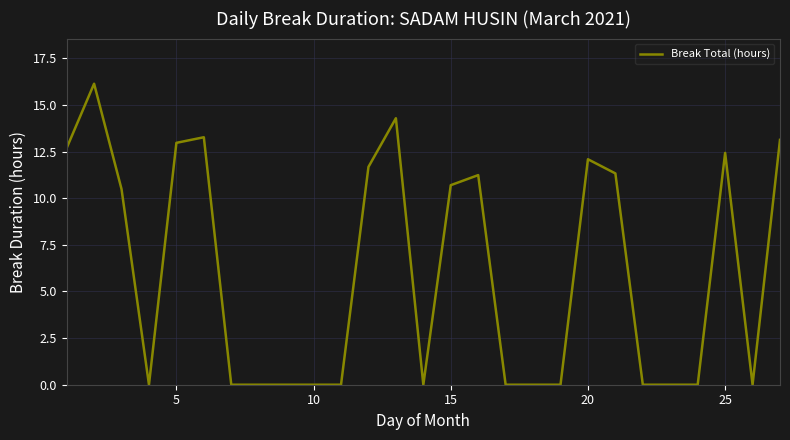

What is the maximum value shown in the chart?

16.1